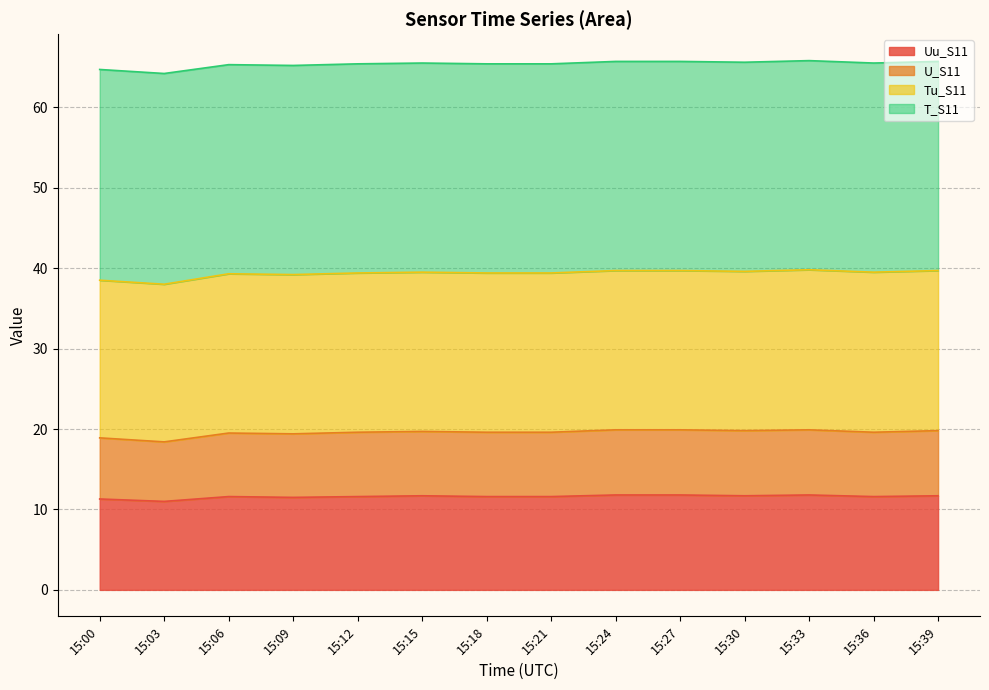

What are all the series names shown in the legend?

Uu_S11, U_S11, Tu_S11, T_S11